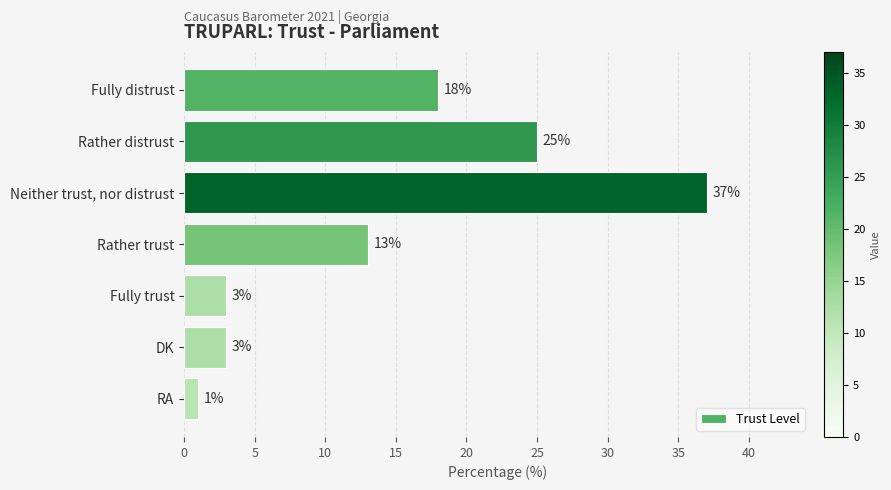

What is the label of the 3rd bar from the top?

Neither trust, nor distrust